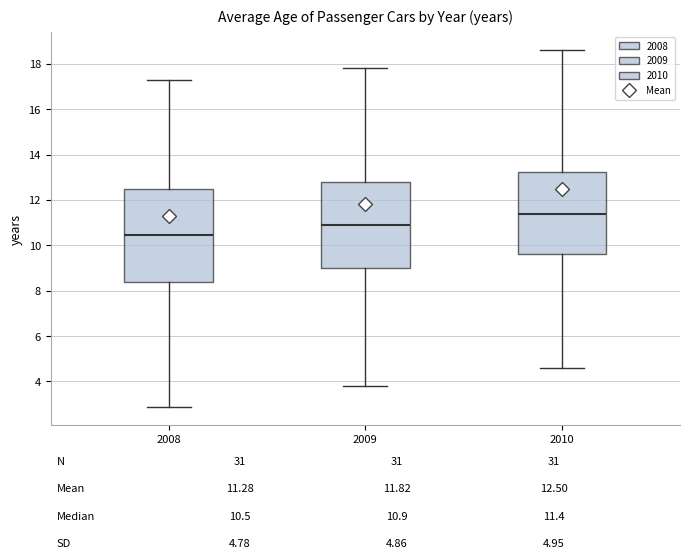

Comparing the boxes themselves (not the whiskers), which one is the tallest?

2008